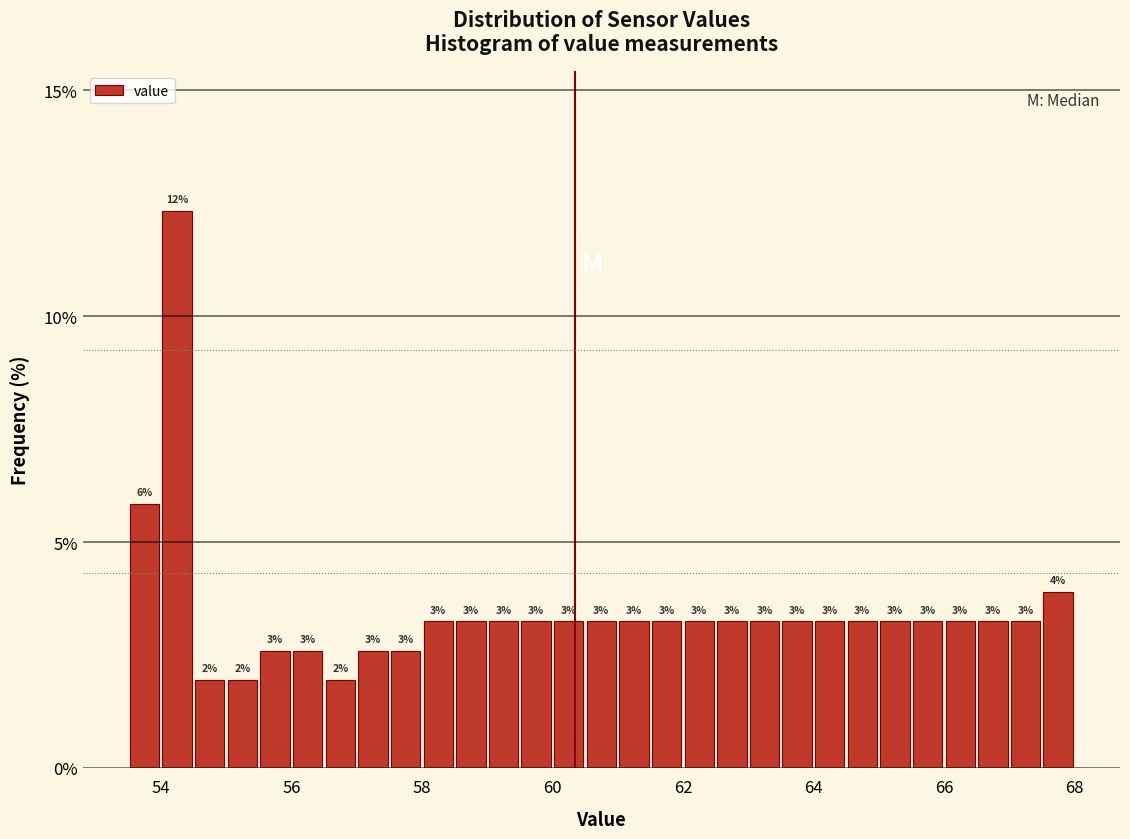

Around what value on the x-axis is the tallest bar? Give the approximate position of its centre, as read against the axis.

54.2